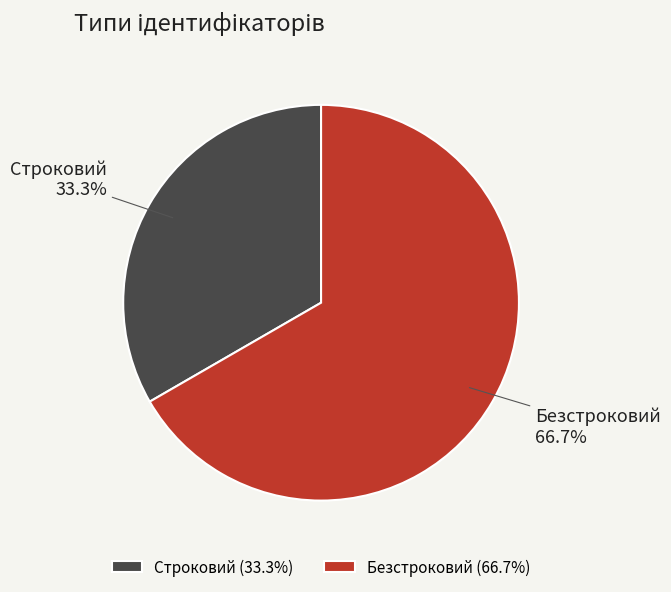

To the nearest percent, what percentage of the pie is Строковий?

33%